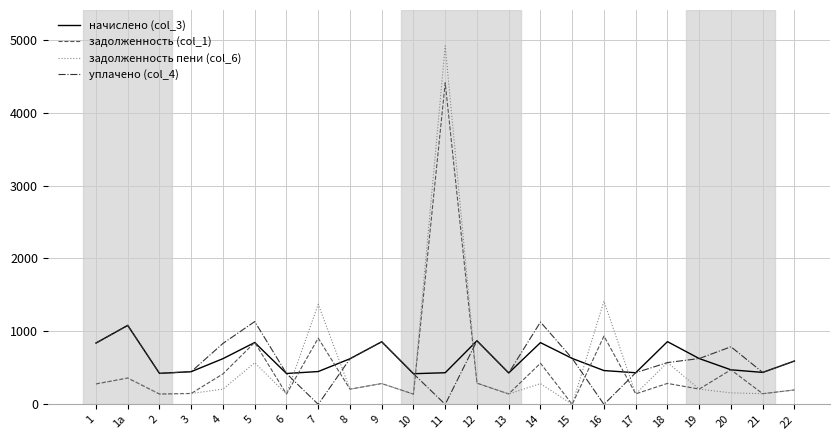

Does the chart have visible grid lines?

Yes